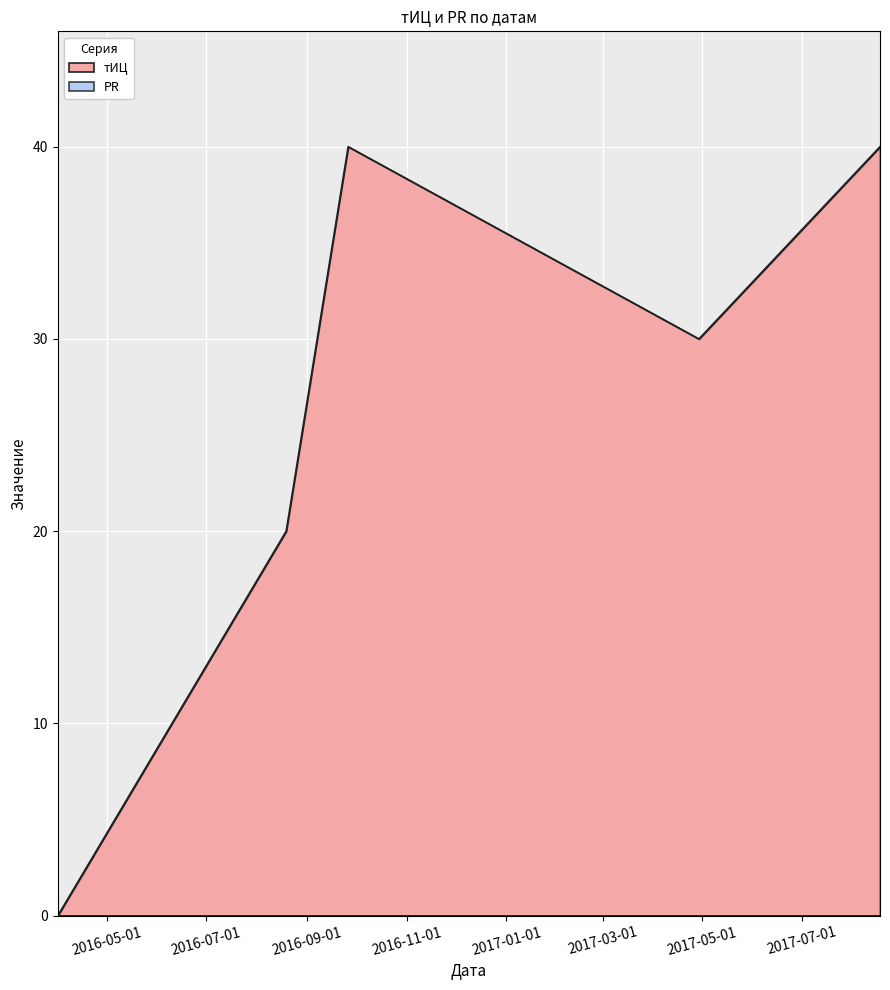

What is the greatest value displayed?

40